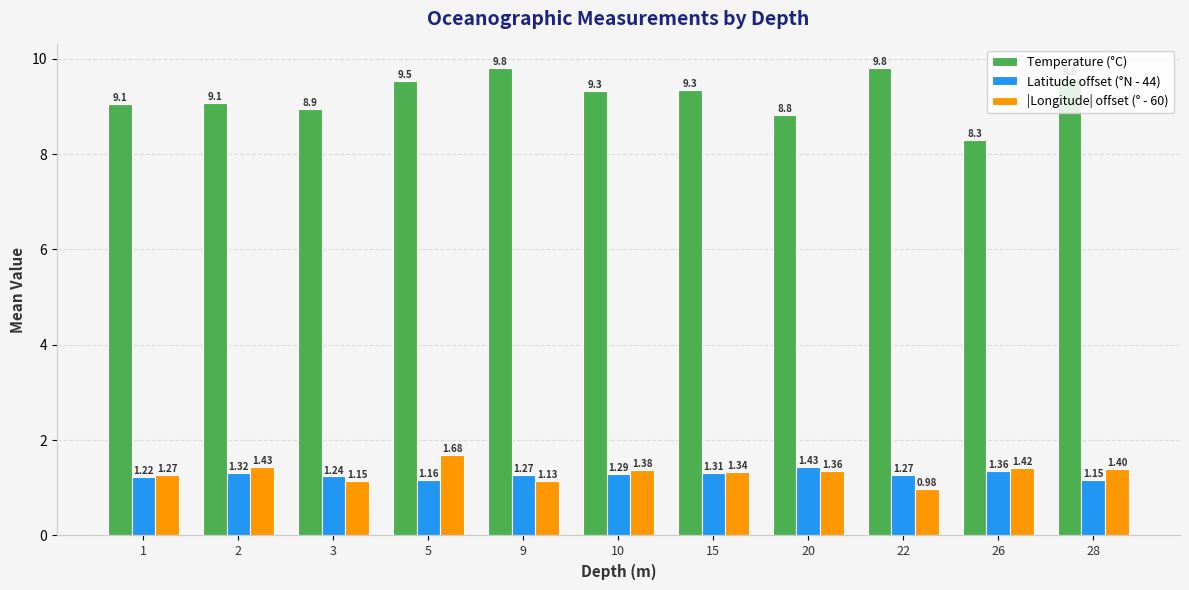

The Temperature (°C) series shows 9.3 at 10. True or false?

True